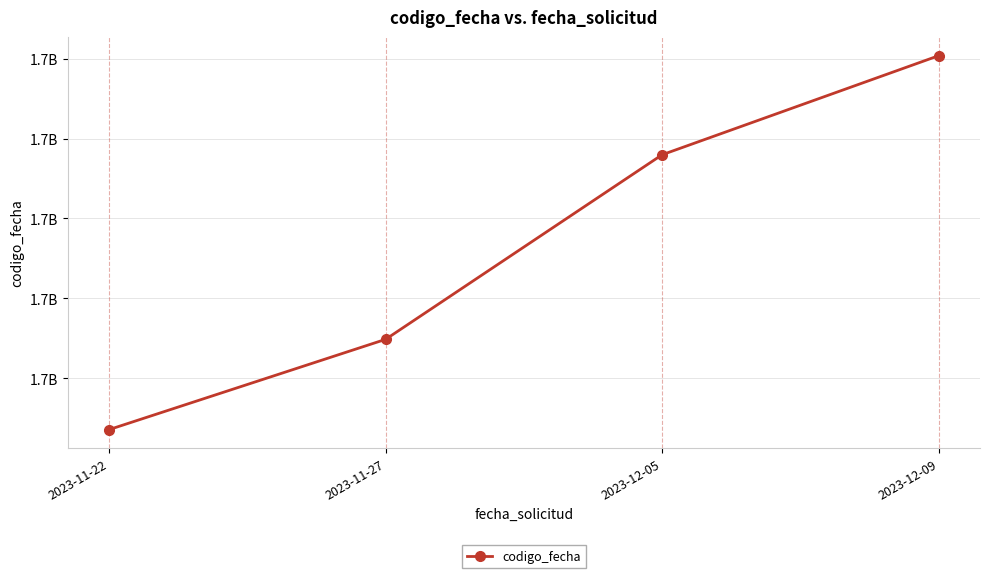

Does the chart display data point markers on the line(s)?

Yes